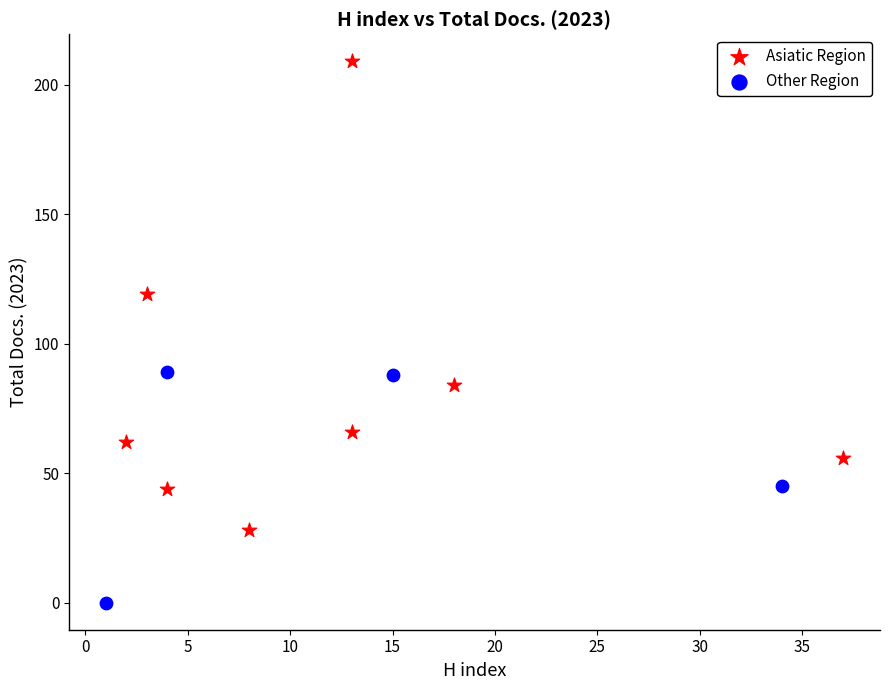

Which series has the widest spread of Y values?

Asiatic Region